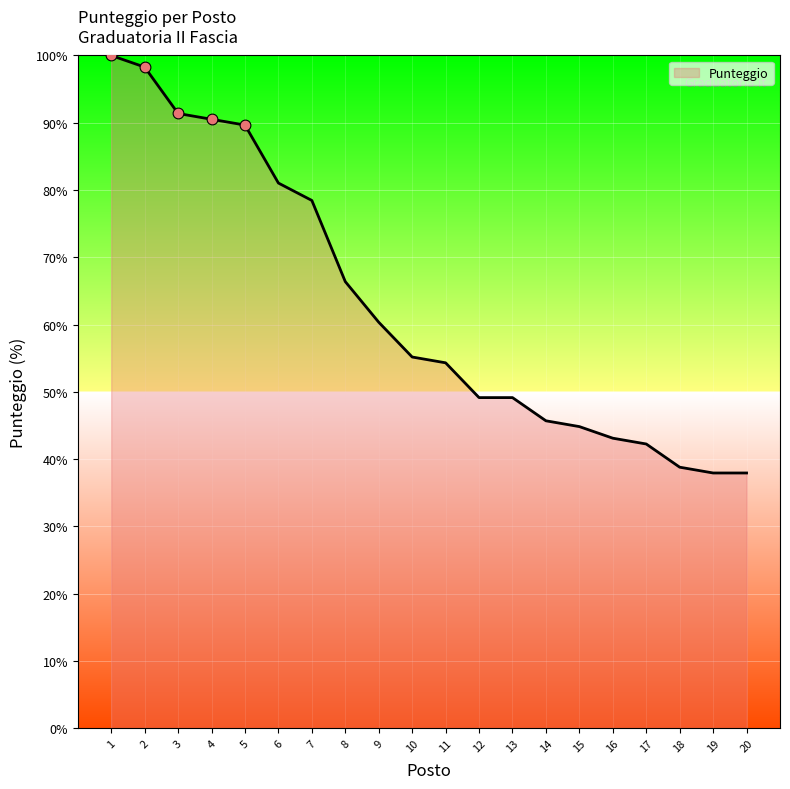

What is the change in value from 10 to 14?

-9.5